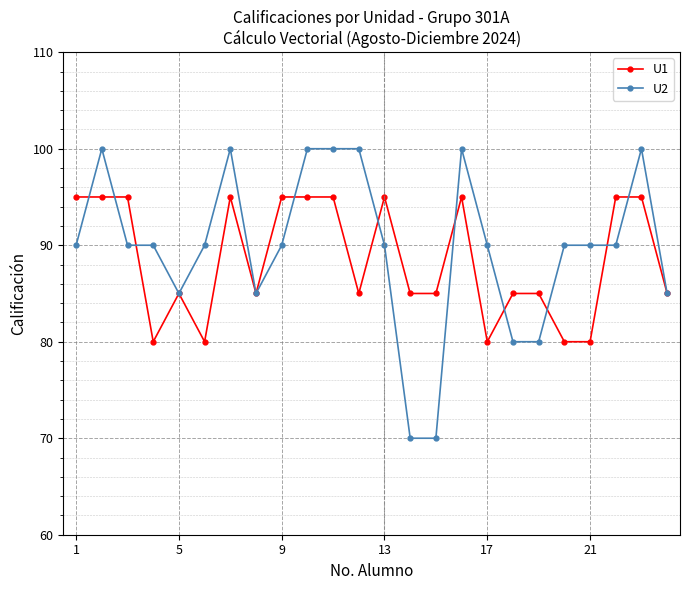

What is the value of the U1 point at the 11th from the left?

95